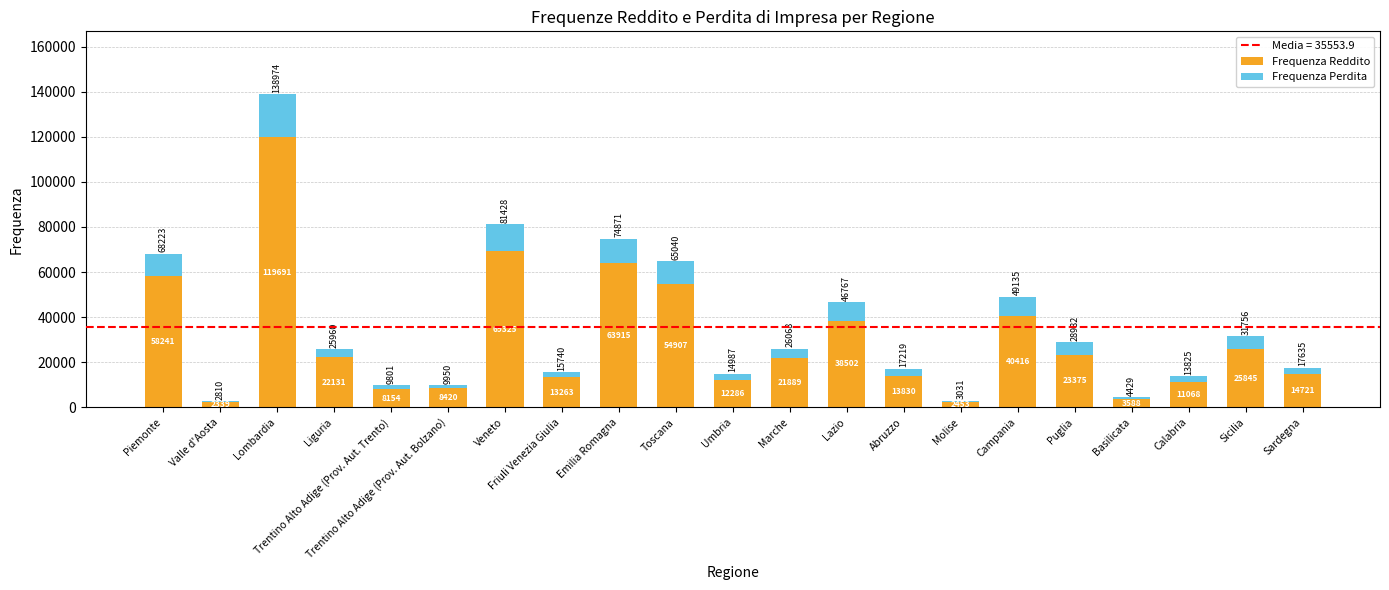

Where does the Frequenza Reddito series first go above 21889?

Piemonte